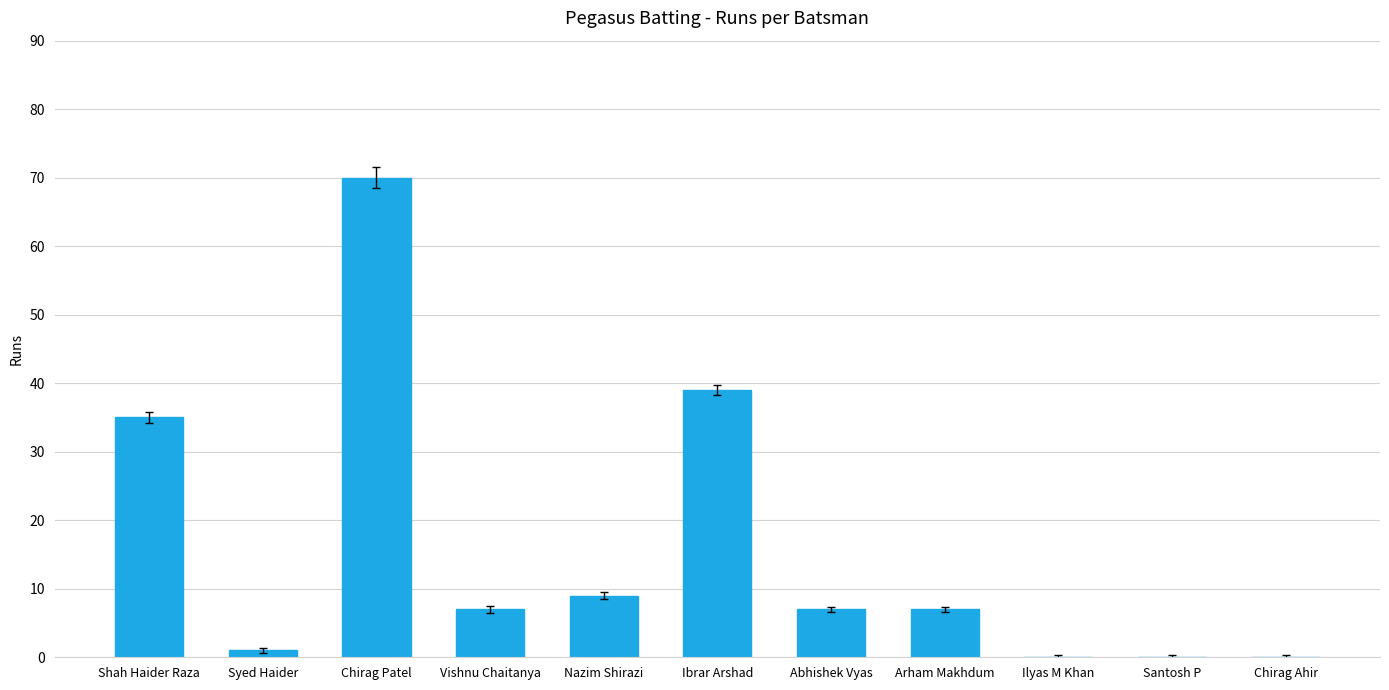

Is it true that the value at Ibrar Arshad is 39?

True